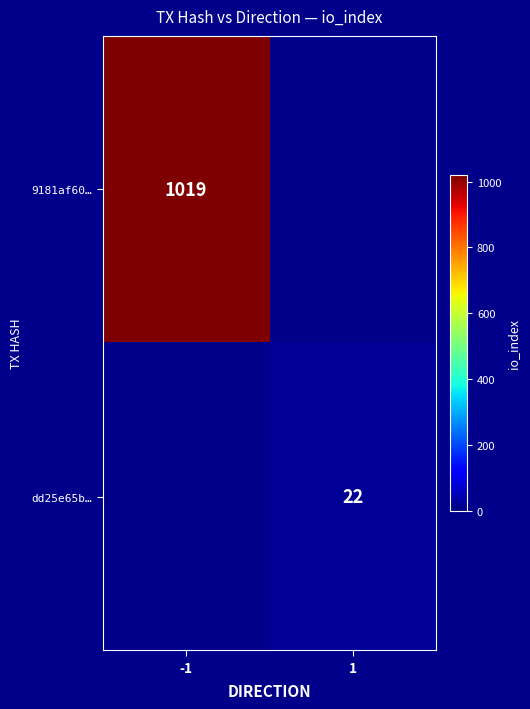

The 9181af60… series shows 1381 at -1. True or false?

False